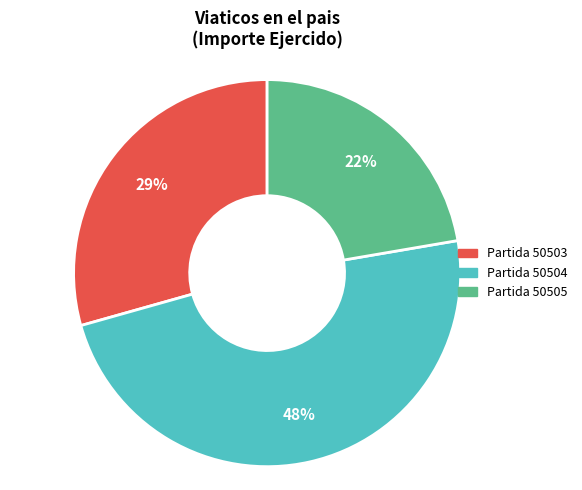

Is there a majority slice in this chart?

No